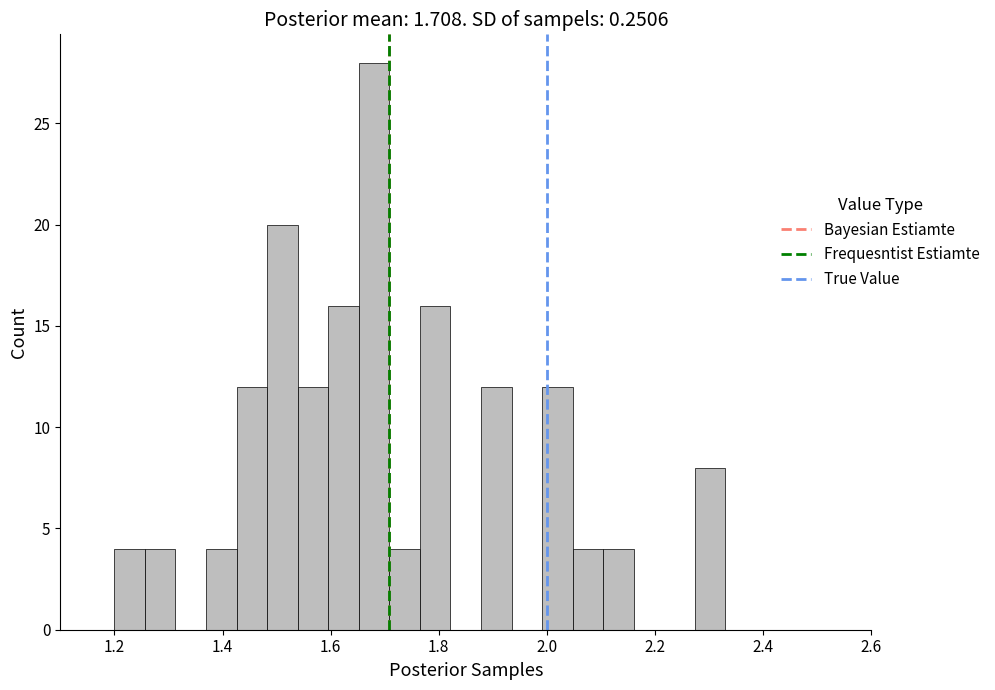

Around what value on the x-axis is the tallest bar? Give the approximate position of its centre, as read against the axis.

1.68